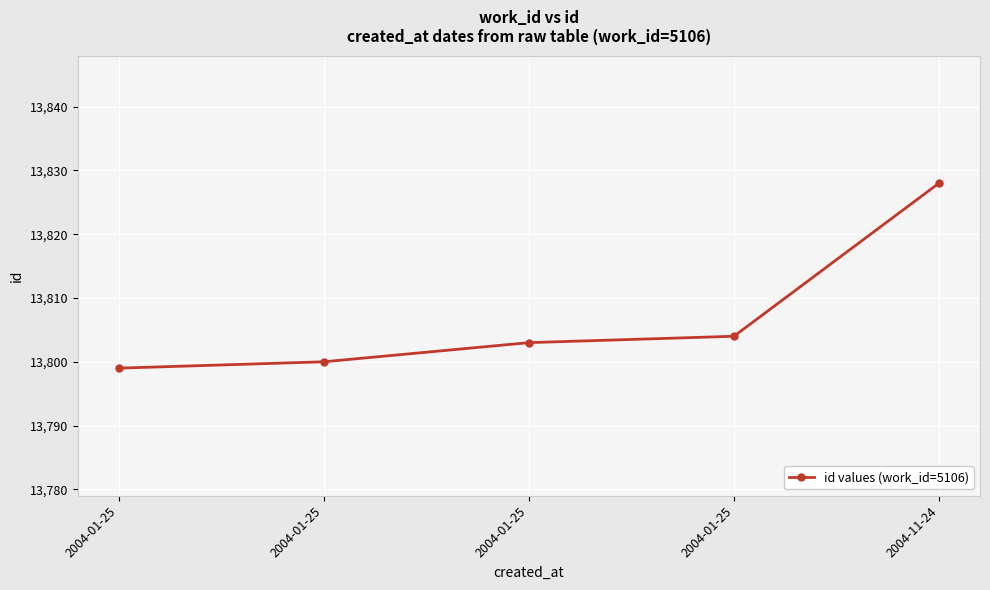

At which label does the data first exceed 13803?

2004-01-25